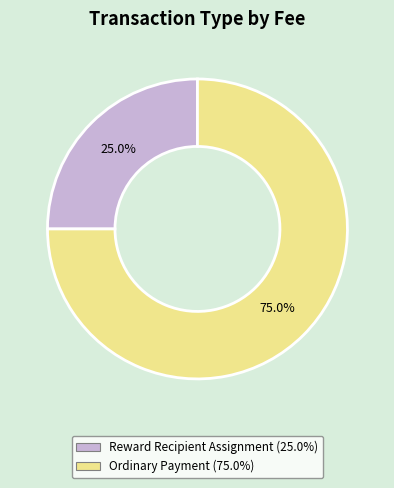

Does Ordinary Payment account for over 50% of the chart?

Yes